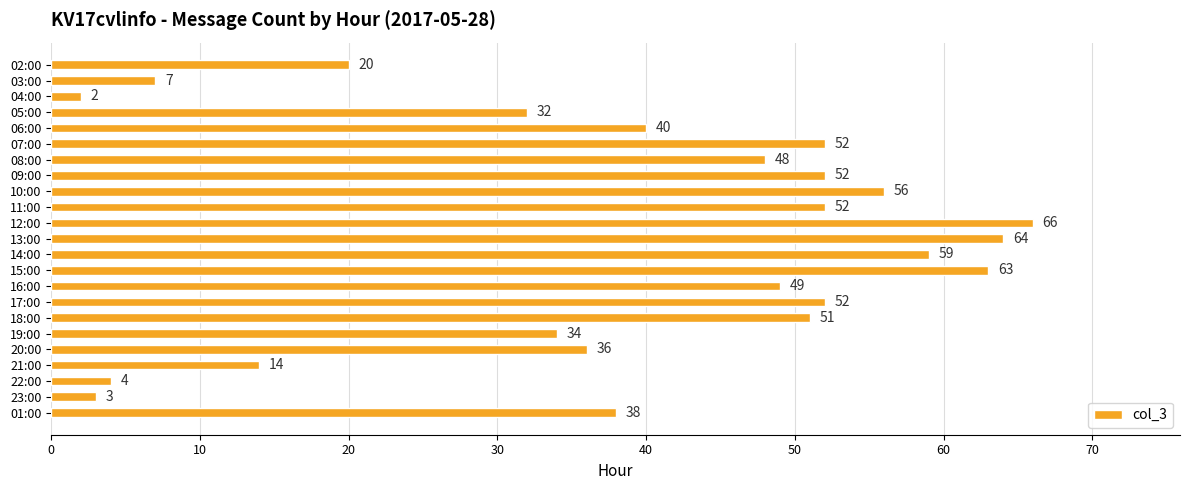

What is the change in value from 21:00 to 16:00?

+35